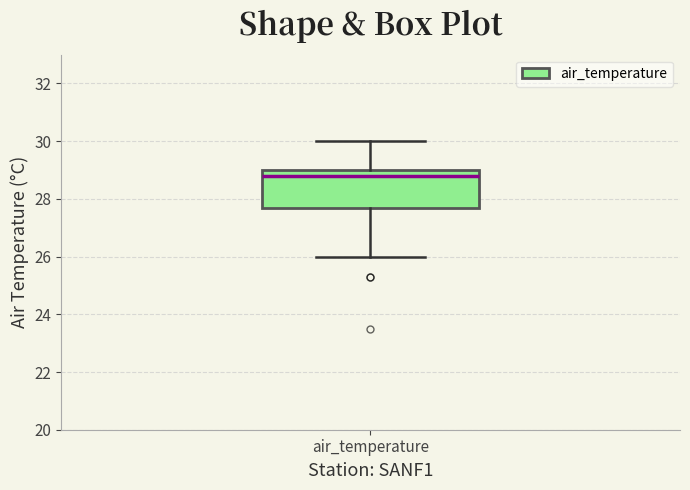

Transcribe this box plot: give where the median line is, the range the box spans, and where the two whiskers end, as read against the y-axis. The values are not printed on the chart, so give them approximately, as read against the axis.

median 28.8, box 27.8 to 29.0, whiskers 26.0 to 30.0